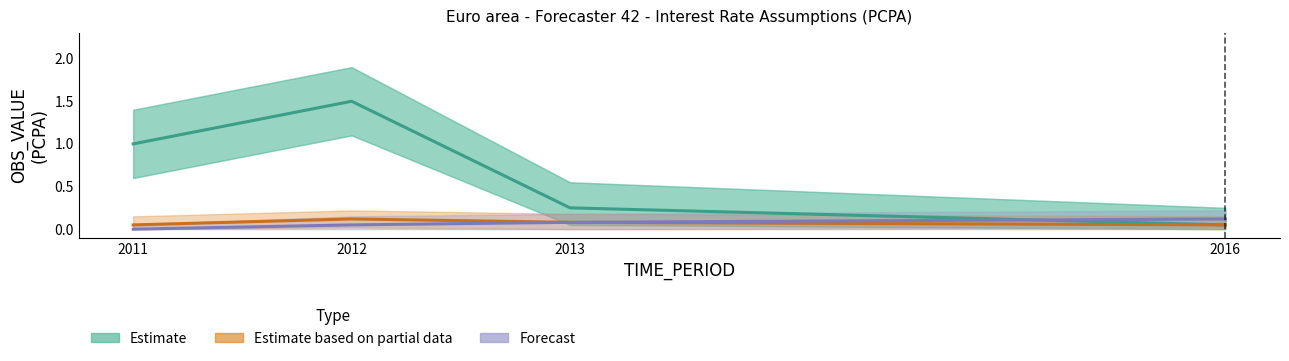

Which series has the largest total across all categories?

Estimate